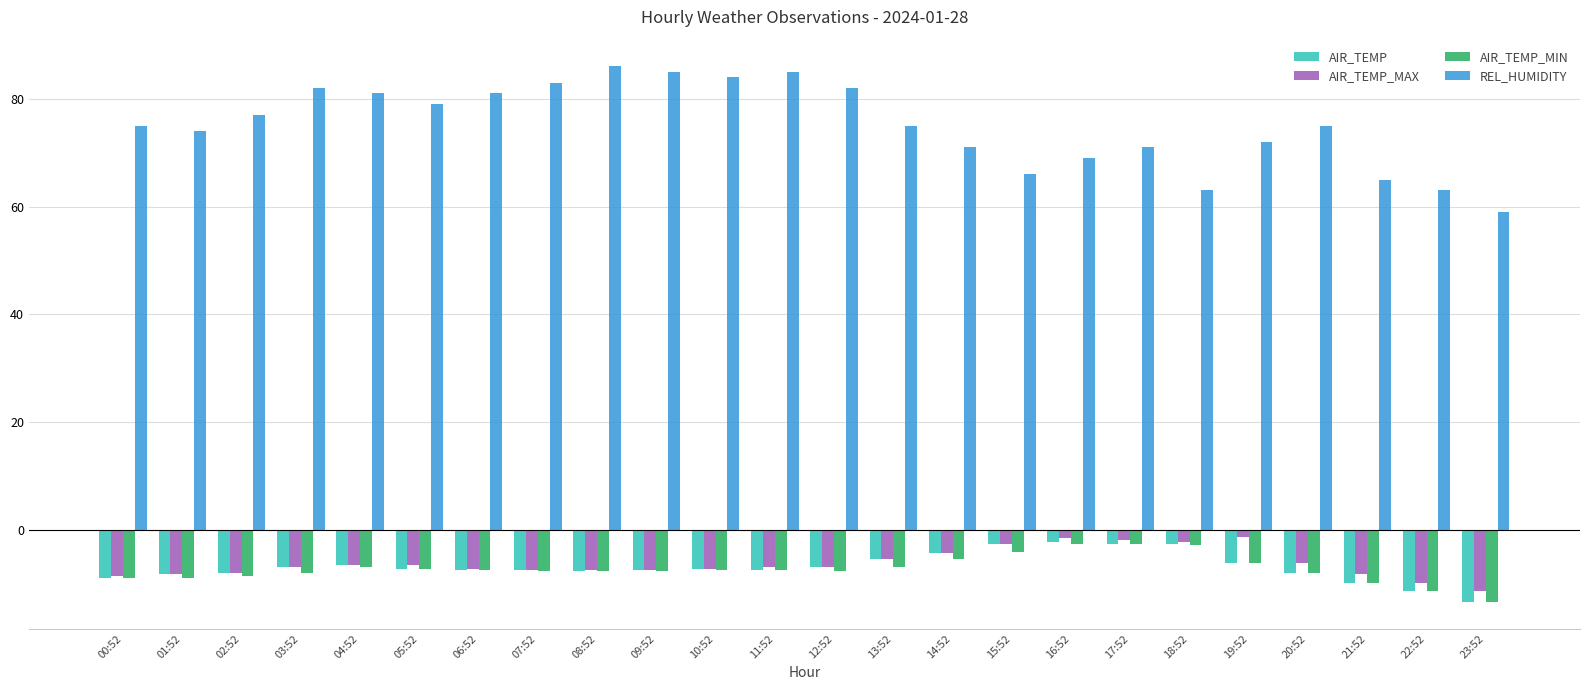

What are all the series names shown in the legend?

AIR_TEMP, AIR_TEMP_MAX, AIR_TEMP_MIN, REL_HUMIDITY